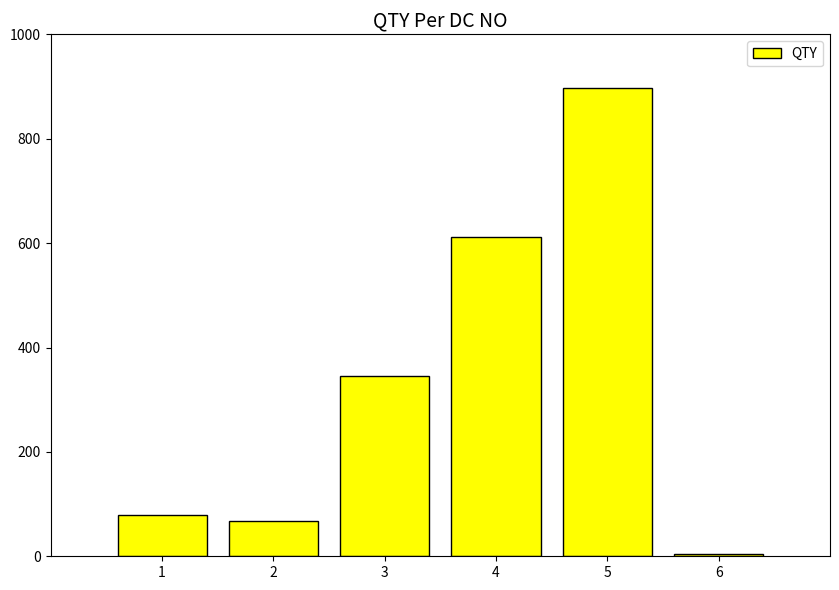

Between 5 and 4, which is larger?

5